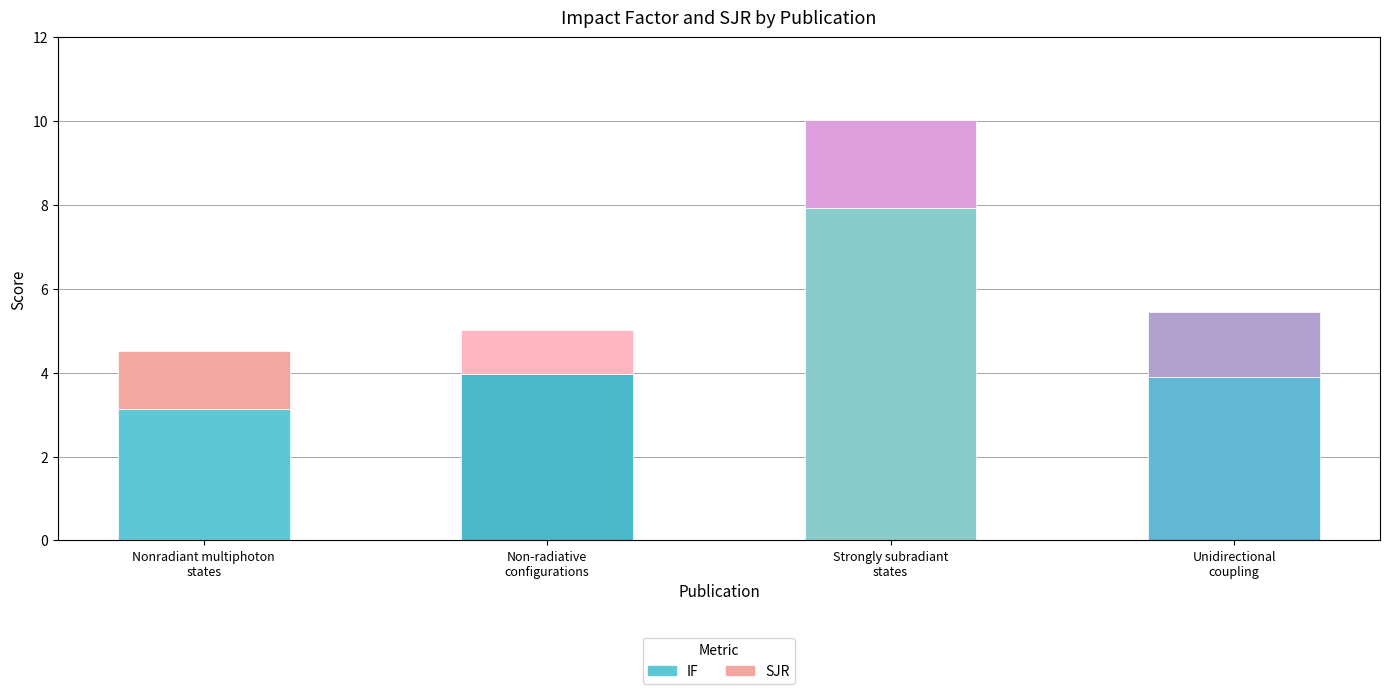

What is the label of the 4th bar from the left?

Unidirectional coupling